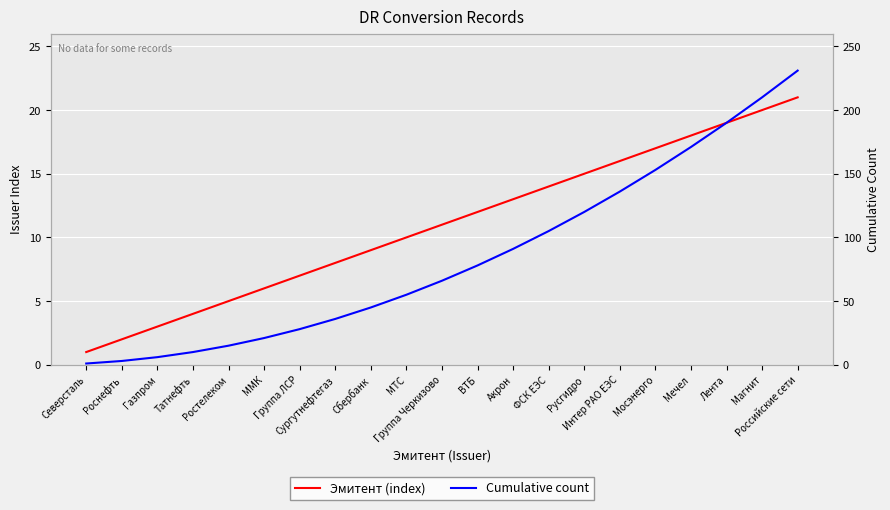

At Мечел, list the series in order from smallest to largest.

Эмитент (index), Cumulative count